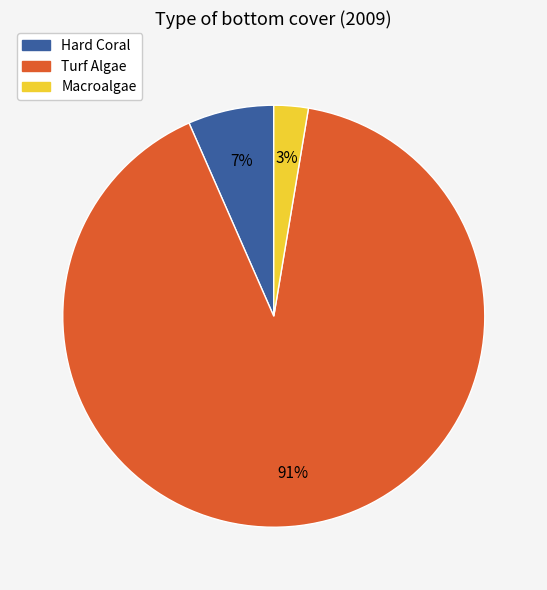

To the nearest percent, what is the combined percentage of Hard Coral and Turf Algae?

97%